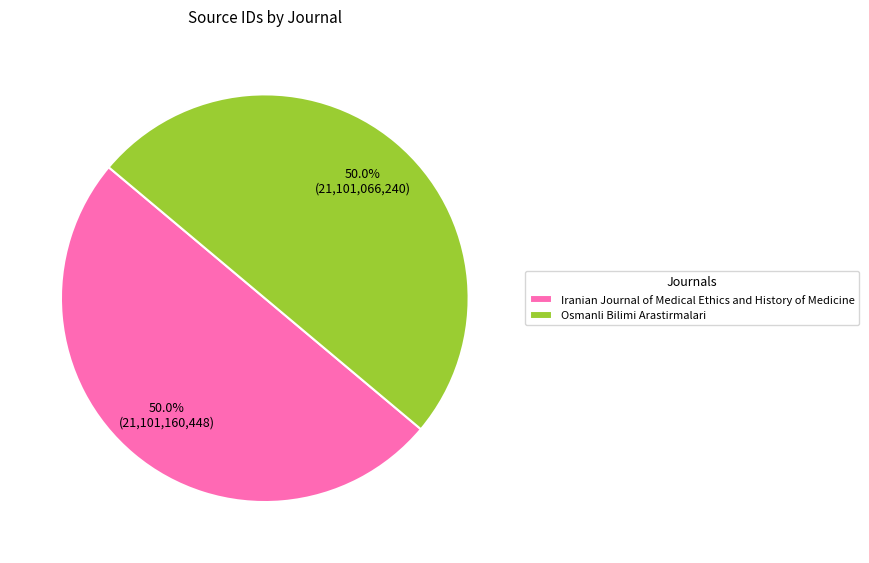

True or false: Iranian Journal of Medical Ethics and History of Medicine accounts for 50% of the total.

True